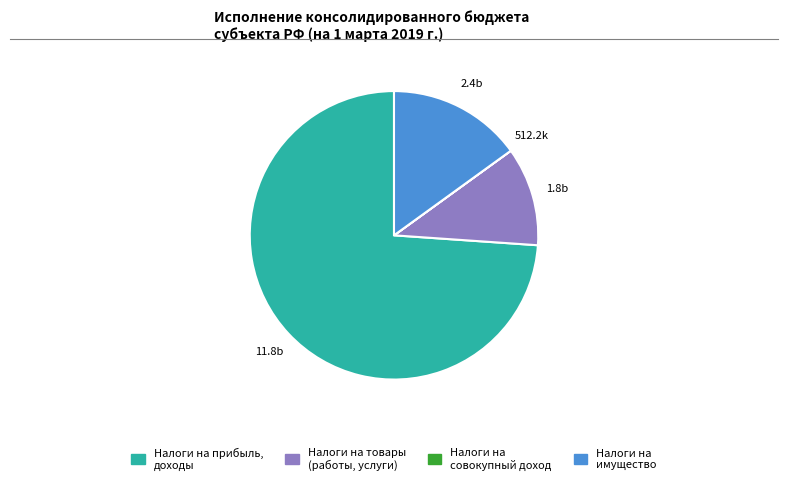

Is there any slice that represents more than half of the pie?

Yes